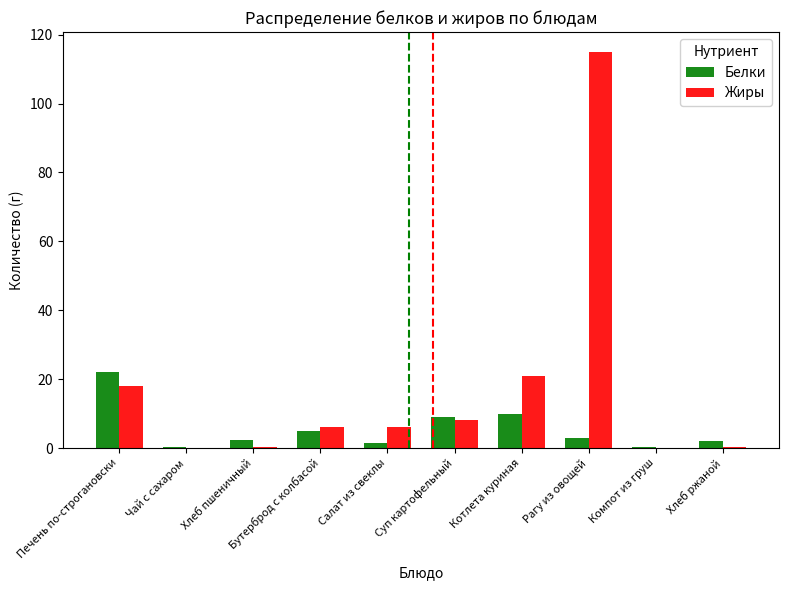

What is the greatest value displayed?

115.0